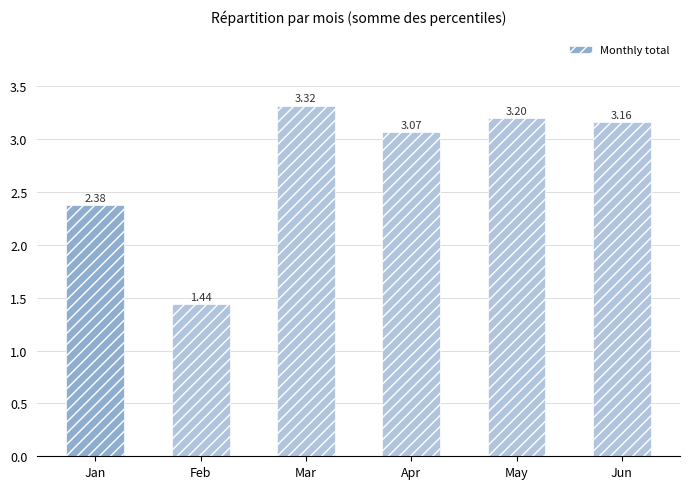

How many bars are there in total?

6